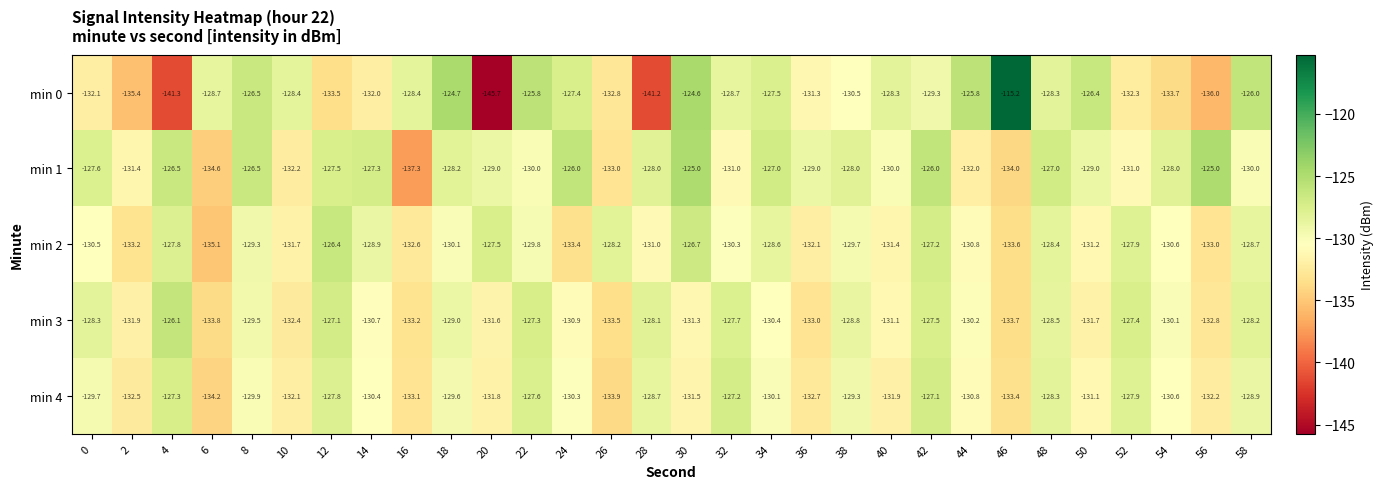

At which category does the chart reach its minimum across all series?

20